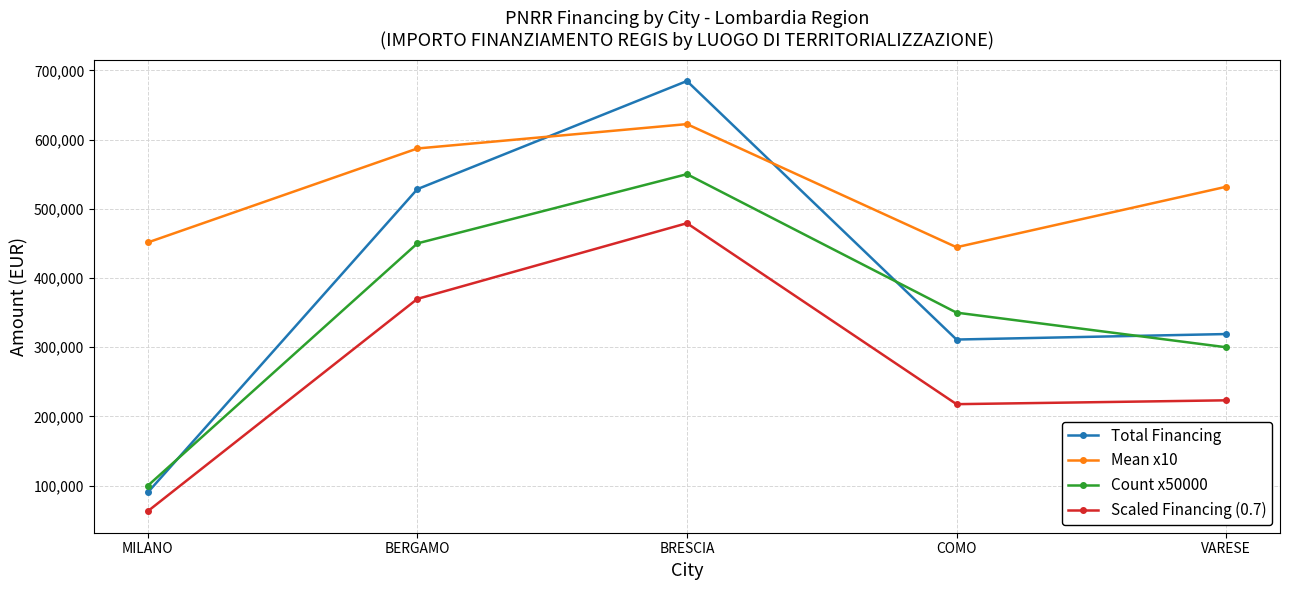

Reading left to right, list all the values displayed in this chart.

Total Financing: MILANO=90268.6	BERGAMO=528356.9	BRESCIA=684522.0	COMO=311134.8	VARESE=319069.7
Mean x10: MILANO=451343.1	BERGAMO=587063.7	BRESCIA=622292.7	COMO=444478.3	VARESE=531782.9
Count x50000: MILANO=100000.0	BERGAMO=450000.0	BRESCIA=550000.0	COMO=350000.0	VARESE=300000.0
Scaled Financing (0.7): MILANO=63188.0	BERGAMO=369849.9	BRESCIA=479165.4	COMO=217794.4	VARESE=223348.8